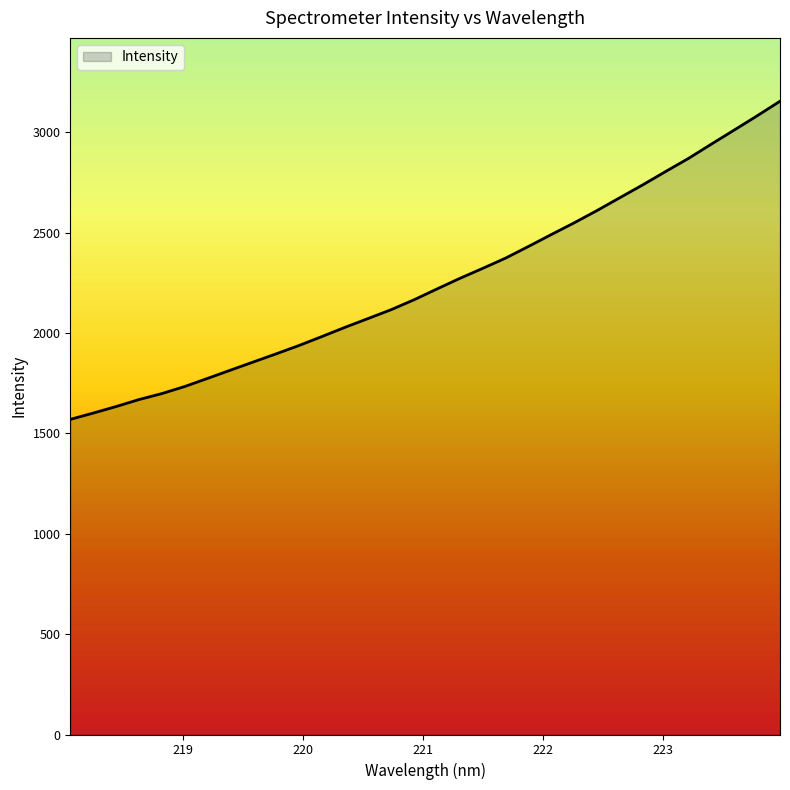

What is the difference between the maximum and minimum values?

1585.3